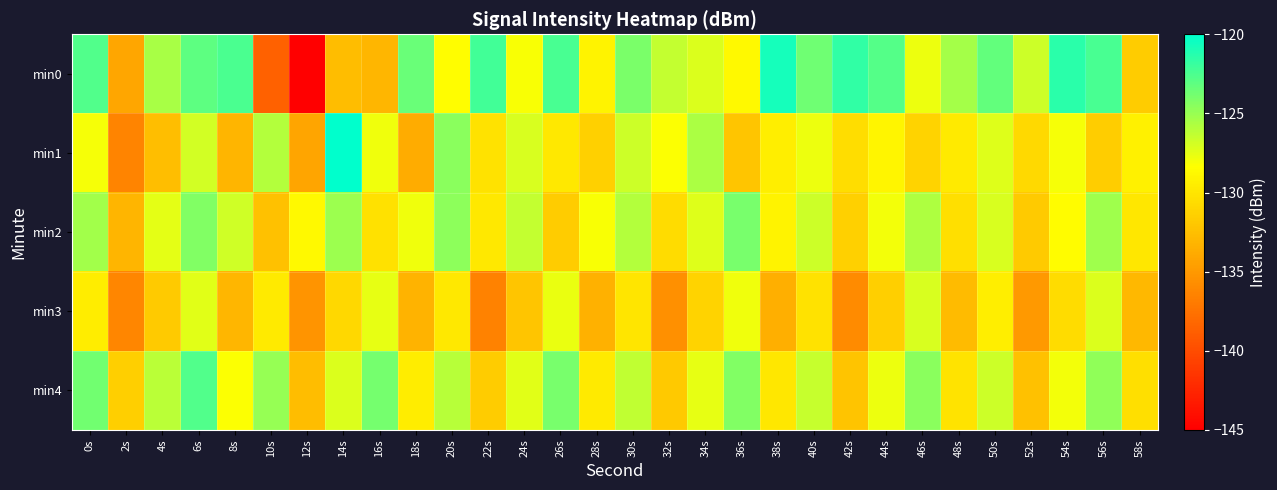

Reading right to left, list all the values displayed in this chart.

min0: 58s=-131.7	56s=-122.4	54s=-121.5	52s=-126.7	50s=-123.3	48s=-125.5	46s=-127.7	44s=-122.8	42s=-121.6	40s=-123.7	38s=-120.7	36s=-128.7	34s=-127.2	32s=-126.4	30s=-124.0	28s=-129.1	26s=-122.4	24s=-128.2	22s=-122.2	20s=-128.5	18s=-123.5	16s=-133.0	14s=-132.6	12s=-145.1	10s=-138.6	8s=-122.5	6s=-123.1	4s=-125.5	2s=-134.1	0s=-122.7
min1: 58s=-129.2	56s=-131.6	54s=-128.1	52s=-130.8	50s=-127.3	48s=-129.7	46s=-131.2	44s=-128.9	42s=-130.5	40s=-127.8	38s=-129.4	36s=-132.1	34s=-125.6	32s=-128.3	30s=-126.7	28s=-131.4	26s=-129.8	24s=-127.1	22s=-130.2	20s=-124.5	18s=-133.7	16s=-127.9	14s=-120.0	12s=-134.2	10s=-125.9	8s=-133.1	6s=-126.9	4s=-132.6	2s=-136.3	0s=-128.0
min2: 58s=-129.9	56s=-125.2	54s=-128.5	52s=-131.8	50s=-127.1	48s=-130.4	46s=-125.7	44s=-128.0	42s=-131.4	40s=-126.7	38s=-129.1	36s=-124.0	34s=-127.3	32s=-130.6	30s=-125.9	28s=-128.2	26s=-131.7	24s=-126.4	22s=-129.8	20s=-124.6	18s=-127.9	16s=-130.3	14s=-125.1	12s=-128.7	10s=-132.4	8s=-126.8	6s=-124.2	4s=-127.5	2s=-133.1	0s=-125.3
min3: 58s=-132.9	56s=-127.2	54s=-130.6	52s=-135.0	50s=-129.4	48s=-132.7	46s=-127.1	44s=-131.5	42s=-135.9	40s=-130.2	38s=-133.5	36s=-127.9	34s=-131.2	32s=-135.6	30s=-130.0	28s=-133.4	26s=-127.7	24s=-132.1	22s=-136.5	20s=-129.8	18s=-133.2	16s=-127.6	14s=-130.9	12s=-135.3	10s=-129.7	8s=-133.0	6s=-127.4	4s=-131.8	2s=-136.2	0s=-129.5
min4: 58s=-130.4	56s=-124.7	54s=-128.0	52s=-132.4	50s=-126.7	48s=-130.1	46s=-124.5	44s=-127.8	42s=-132.2	40s=-126.5	38s=-129.9	36s=-124.2	34s=-127.6	32s=-131.9	30s=-126.3	28s=-129.7	26s=-124.0	24s=-127.4	22s=-131.7	20s=-126.0	18s=-129.5	16s=-123.9	14s=-127.2	12s=-132.6	10s=-124.9	8s=-128.3	6s=-122.7	4s=-126.1	2s=-131.5	0s=-123.8